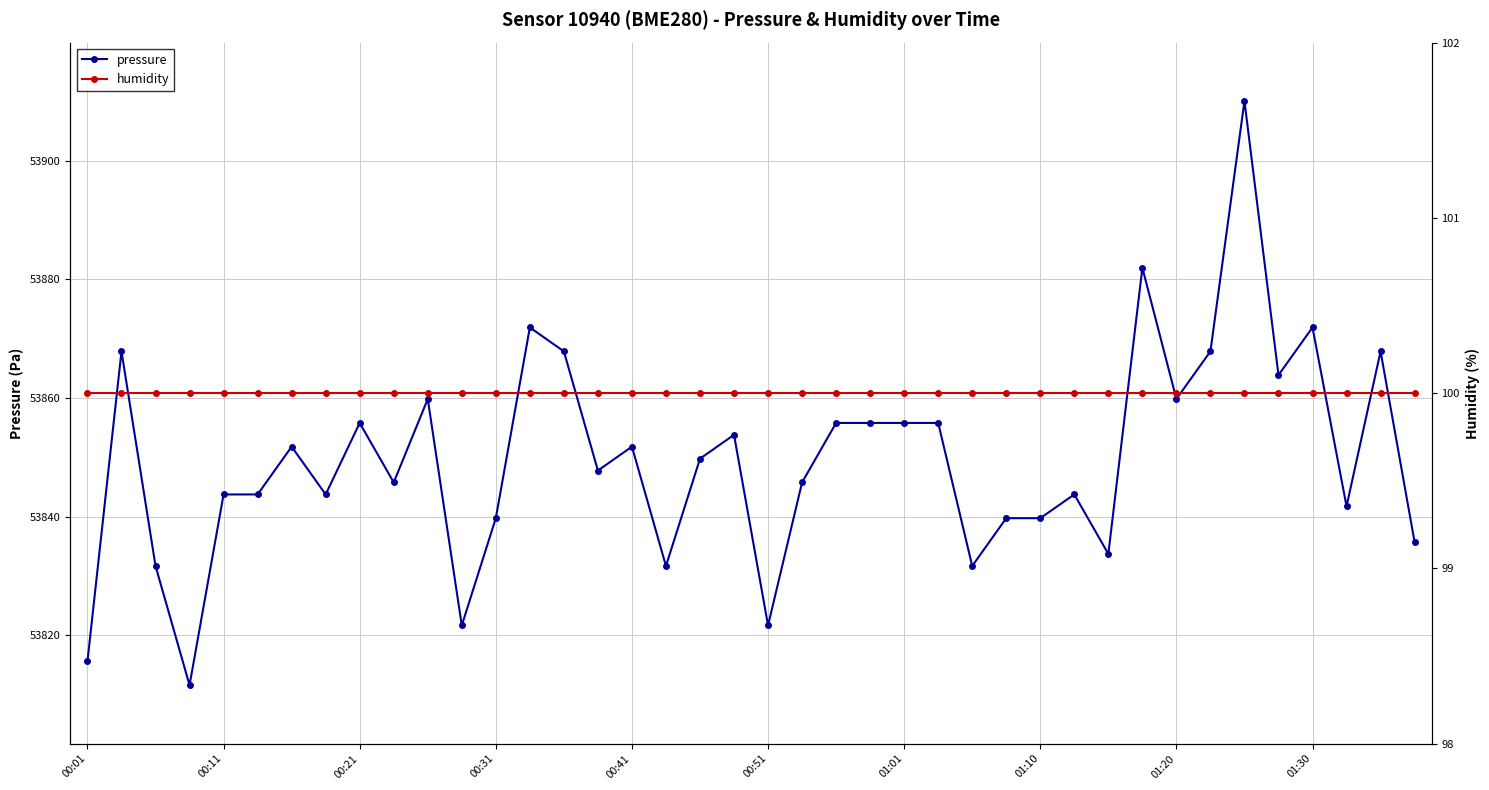

What position from the left is 14?

15